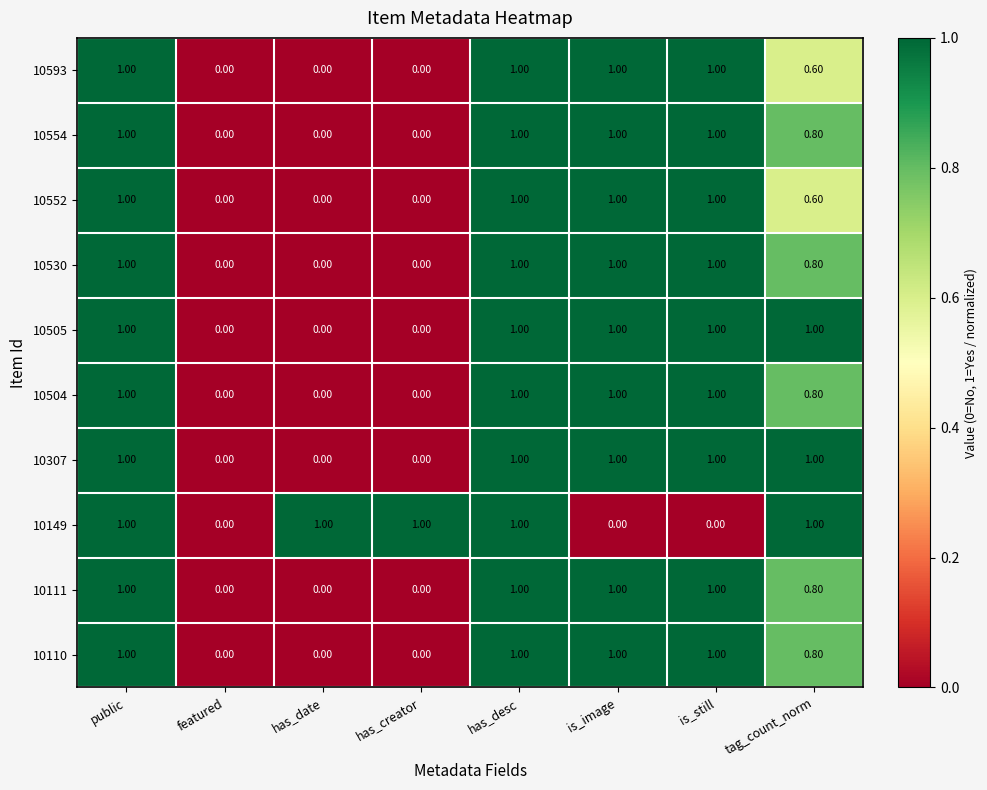

What is the spread (max minus min) of values at is_image?

1.0